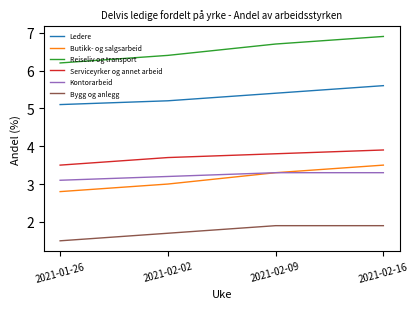

How many Reiseliv og transport values are between 6 and 7?

4